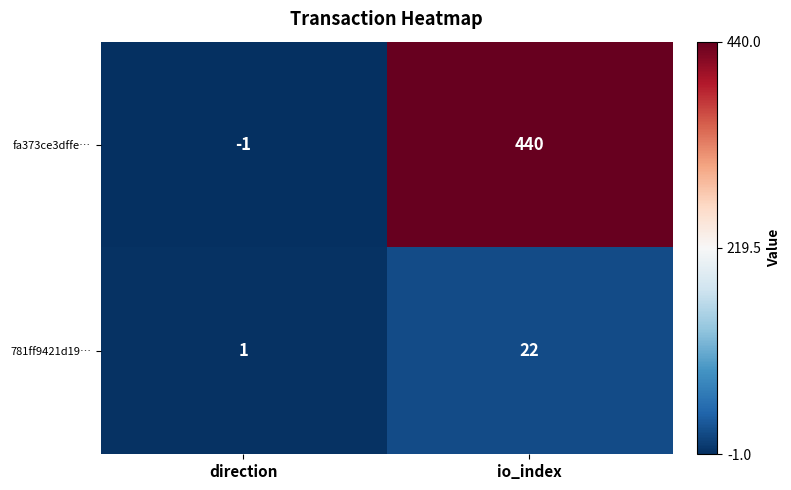

What is the maximum value for 781ff9421d19…?

22